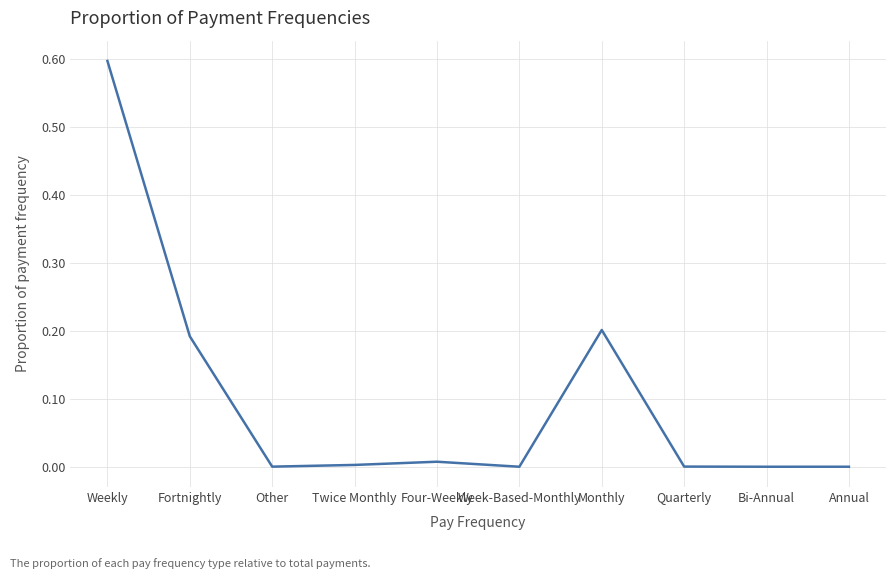

What position from the left is Annual?

10